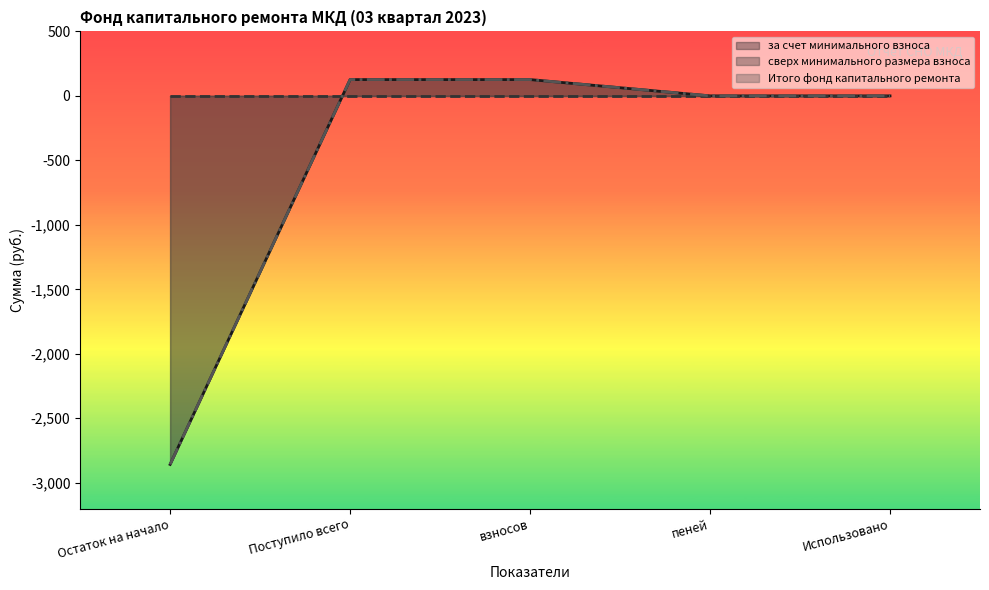

The value of Итого фонд капитального ремонта at пеней is 0.1. True or false?

True